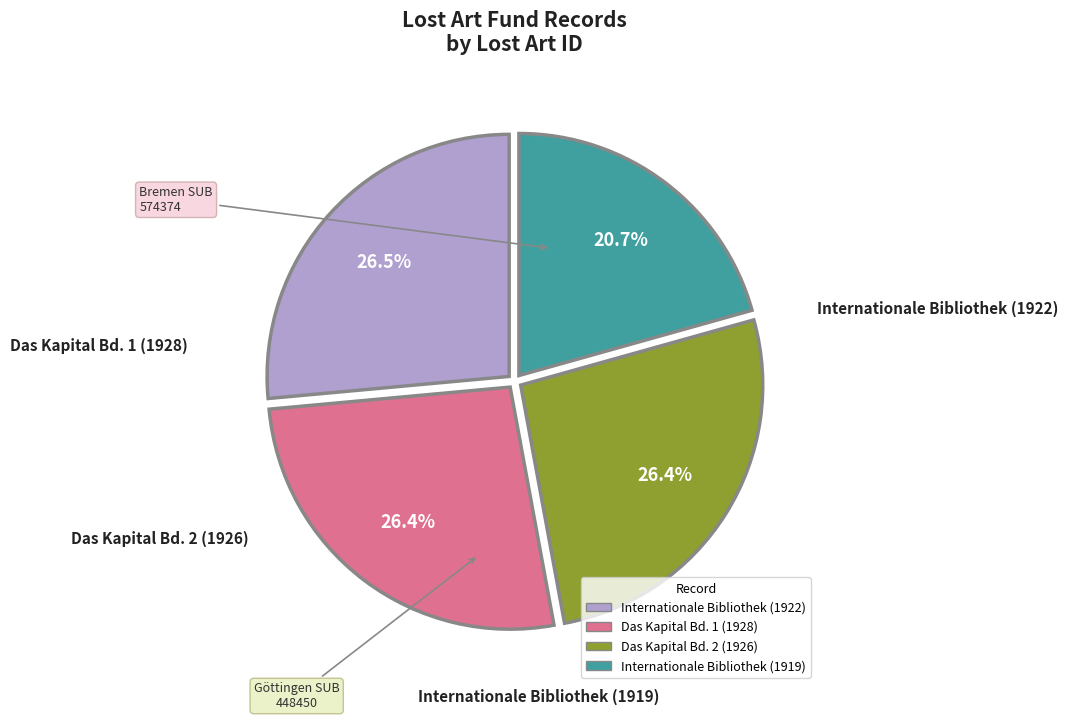

To the nearest percent, what percentage of the pie is Das Kapital Bd. 2 (1926)?

26%